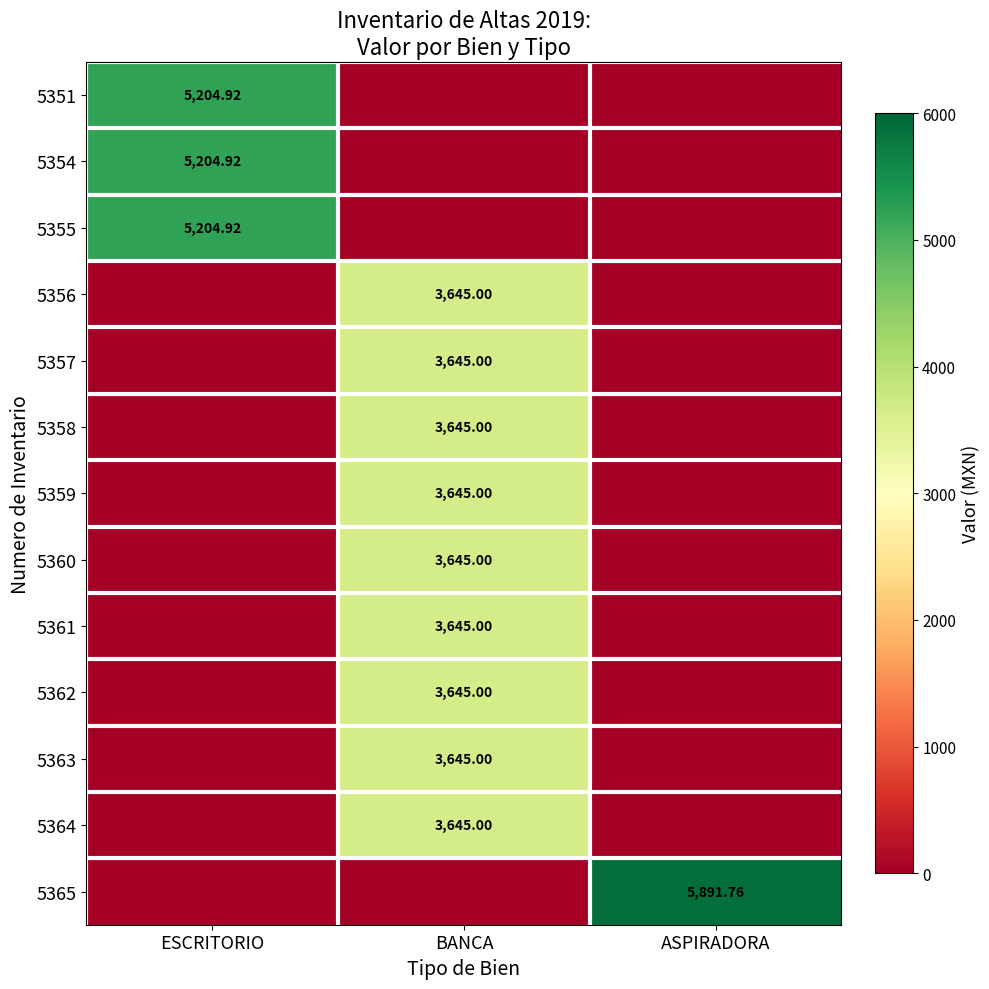

The 5354 series shows 3230.4 at ASPIRADORA. True or false?

False